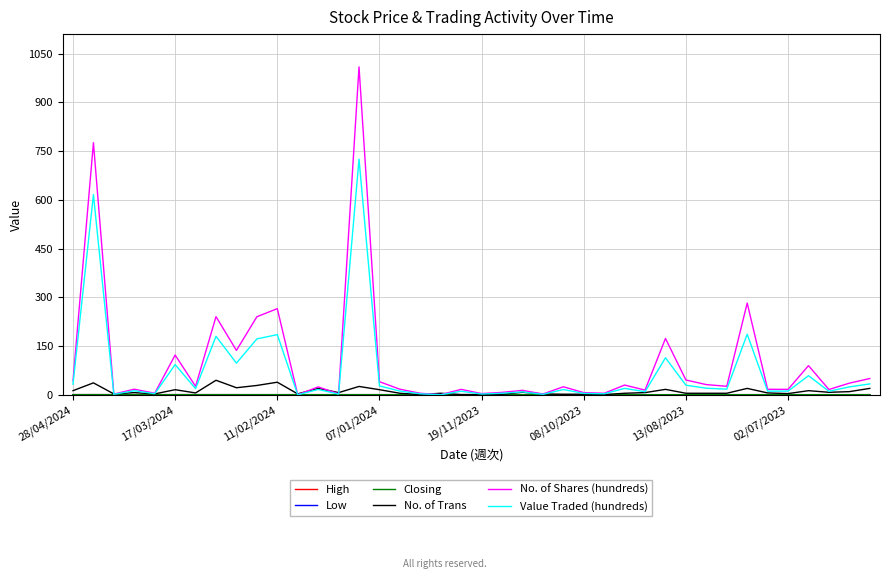

What is the maximum value shown in the chart?

1009.1